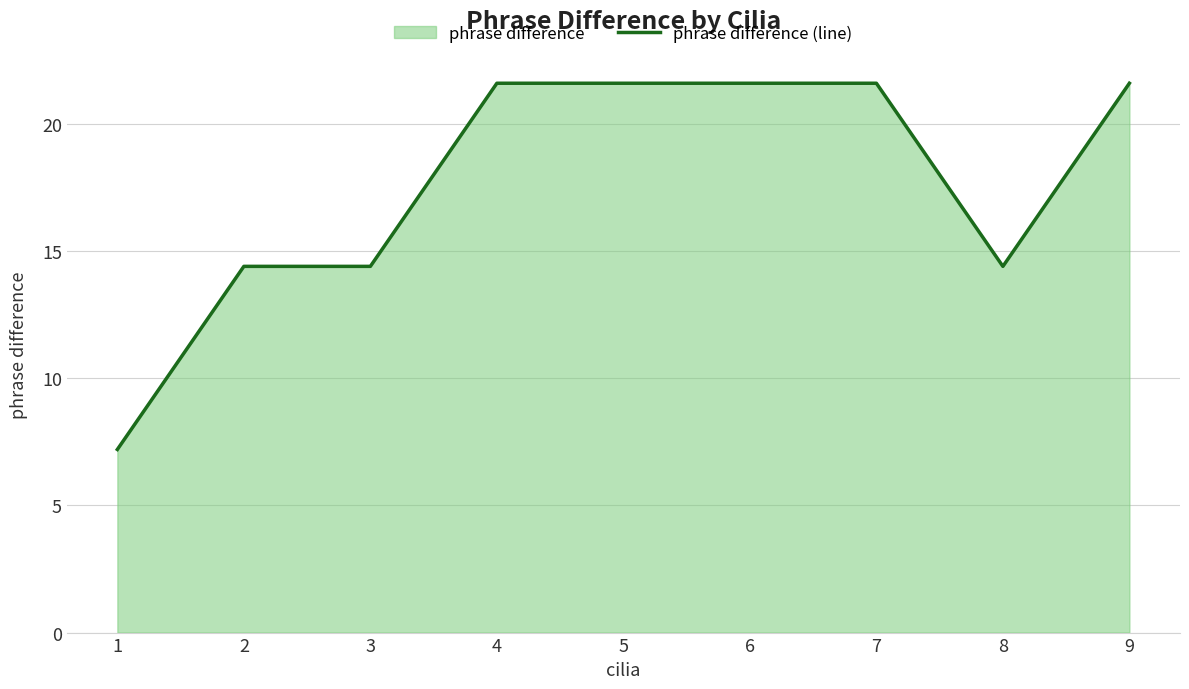

Which category has the lowest value across all series?

1